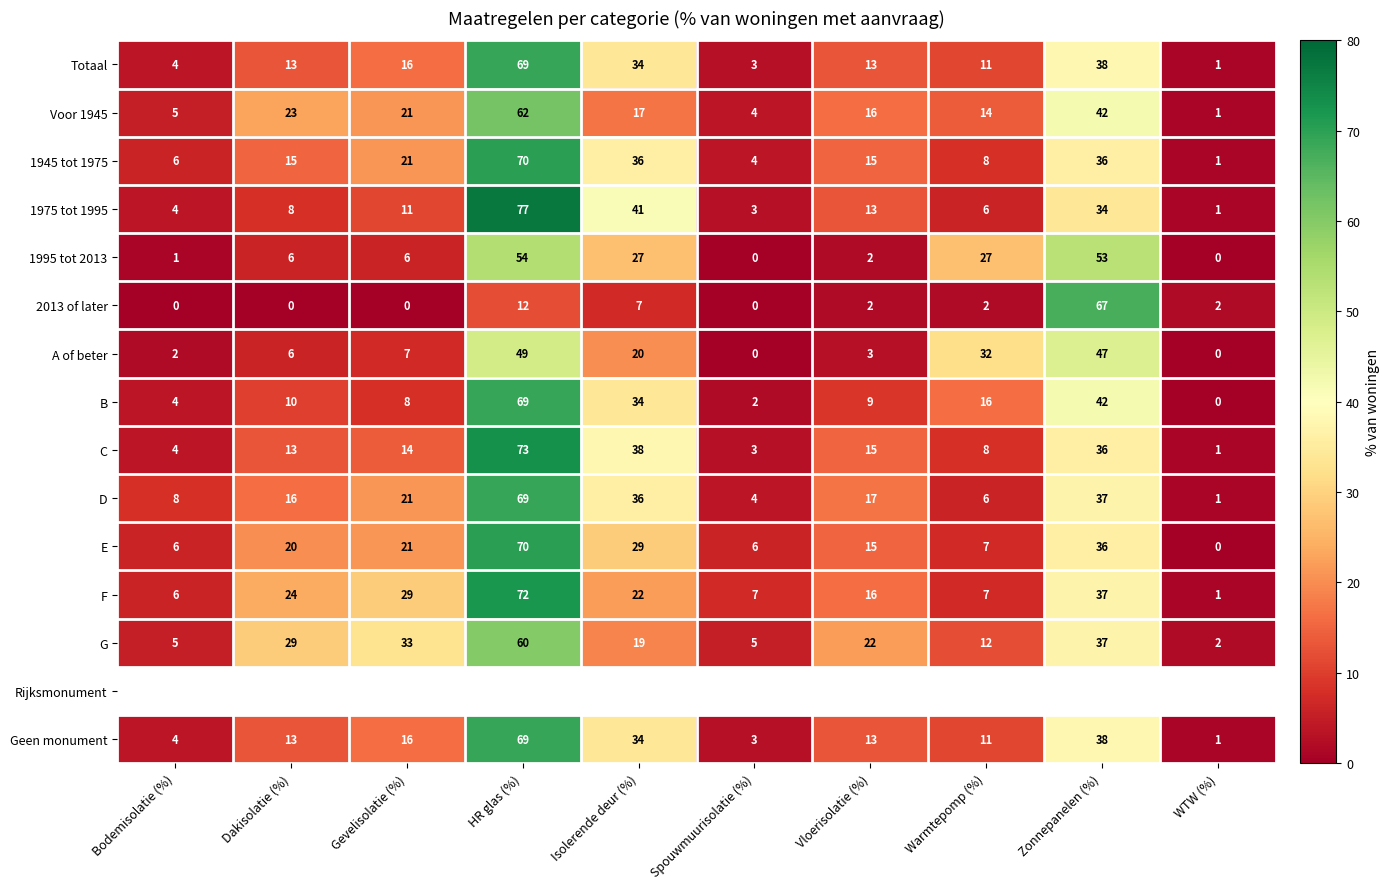

How many values in the Totaal series are below 13?

4